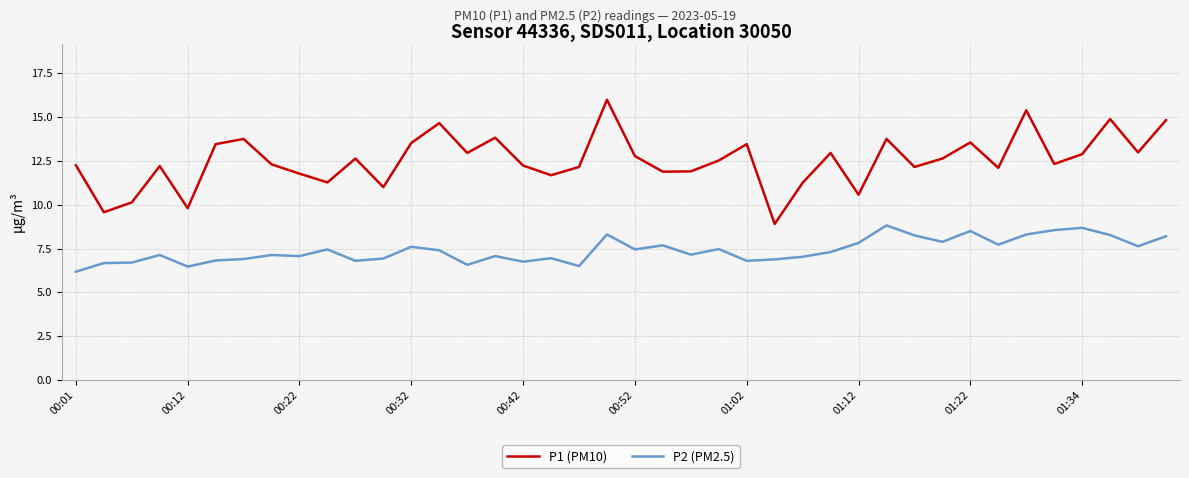

What is the lowest value of the P2 (PM2.5) series?

6.2